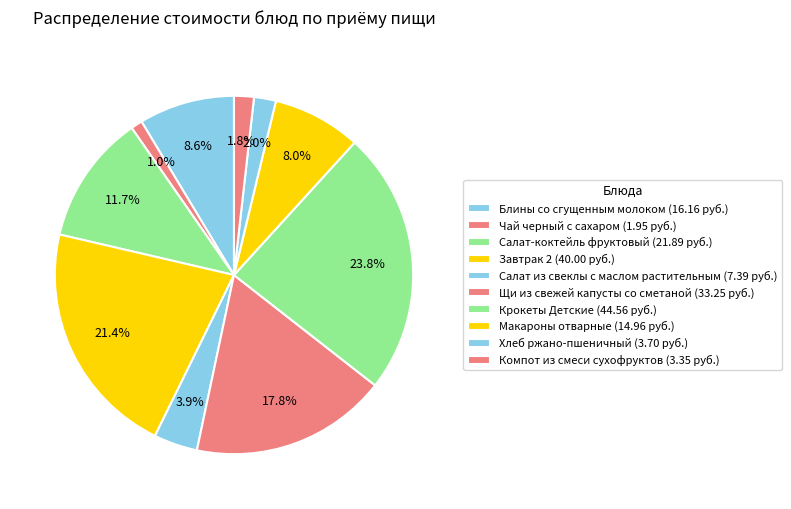

Which slice is the smallest?

Чай черный с сахаром